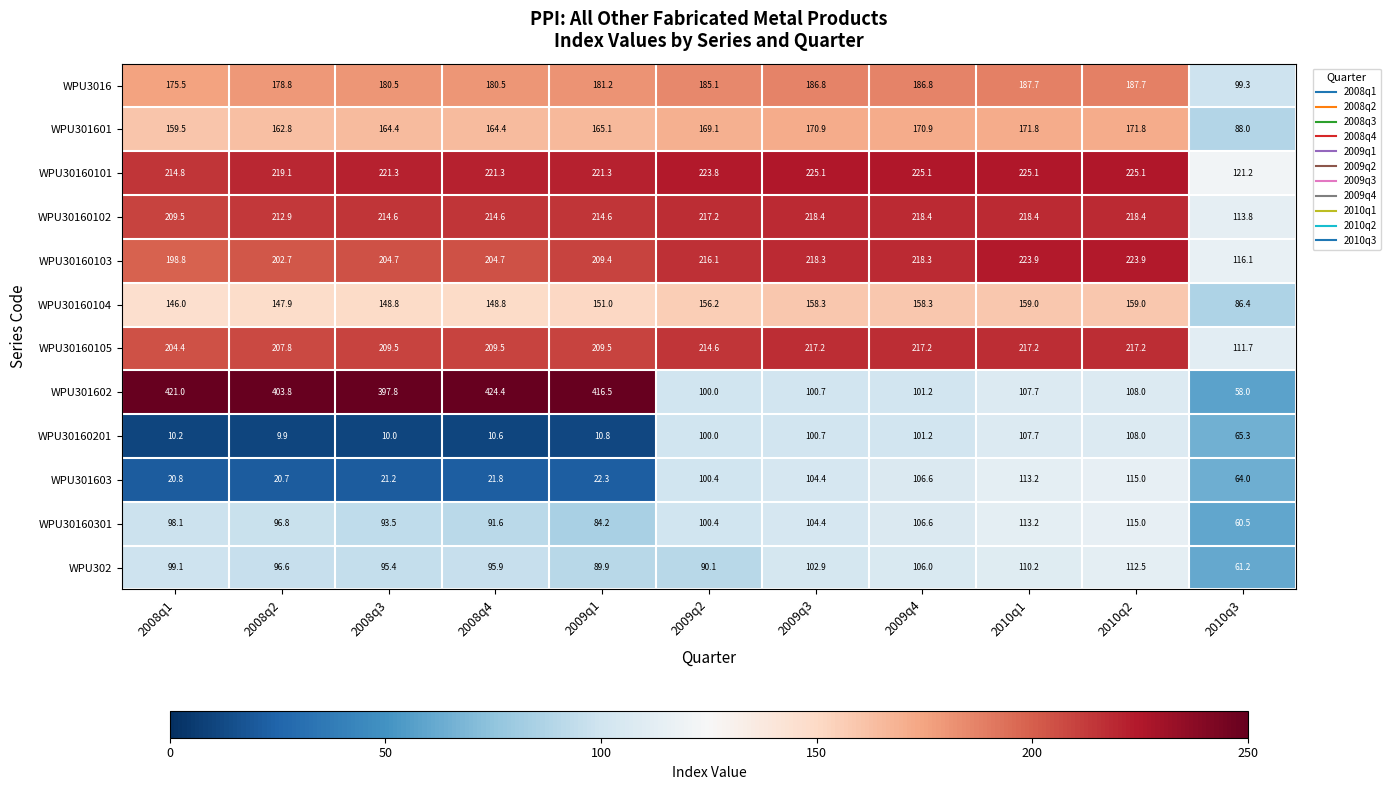

Which series has the widest spread of values?

WPU301602